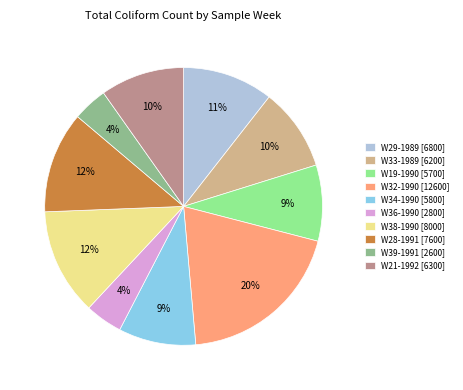

Approximately how many times larger is the value at W33-1989 [6200] compared to W29-1989 [6800]?

0.9